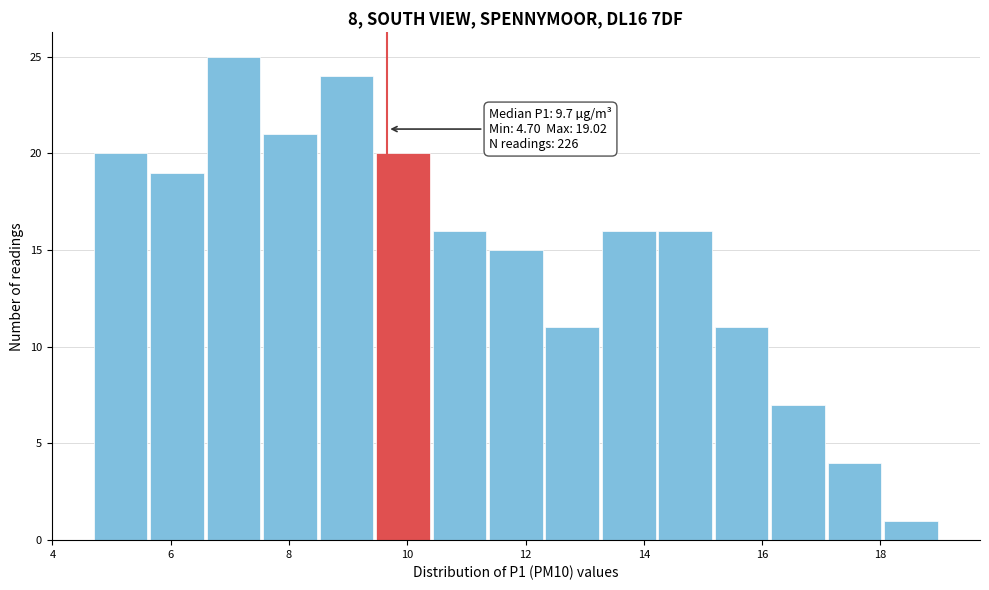

Which range on the x-axis has the tallest bar?

6.6 to 7.6